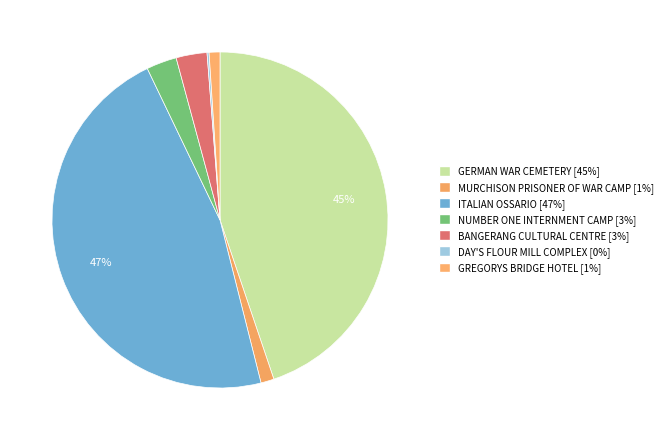

Rank the categories by value from lowest to highest.

DAY'S FLOUR MILL COMPLEX, GREGORYS BRIDGE HOTEL, MURCHISON PRISONER OF WAR CAMP, NUMBER ONE INTERNMENT CAMP, BANGERANG CULTURAL CENTRE, GERMAN WAR CEMETERY, ITALIAN OSSARIO